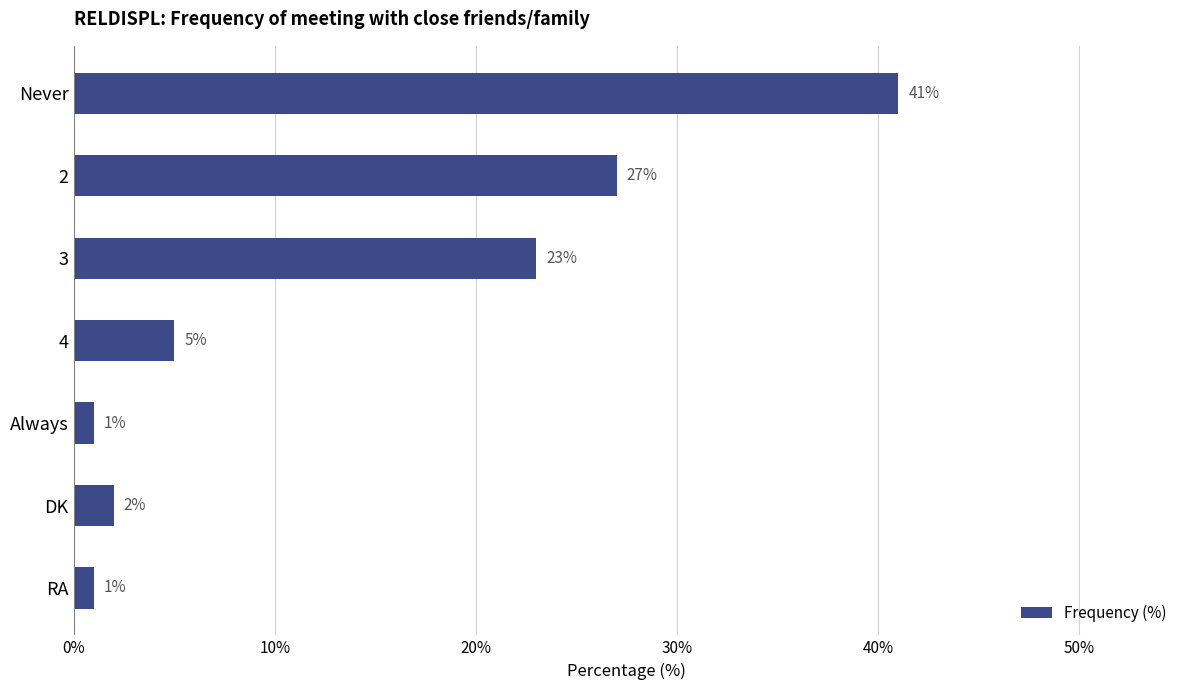

What position from the bottom is 2?

6